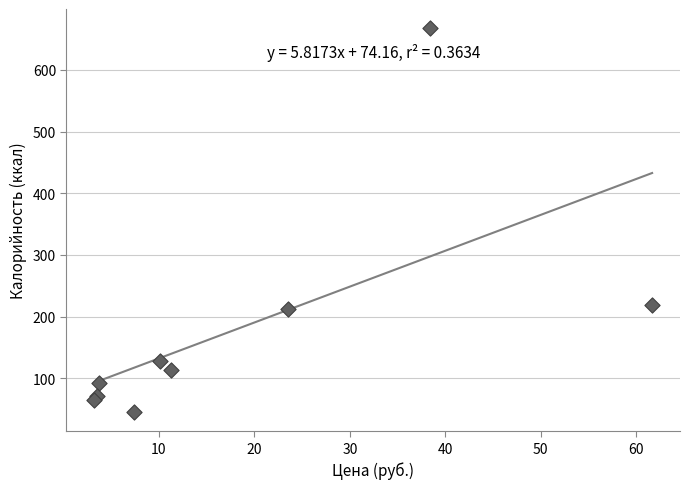

What is the average Y value?

179.4